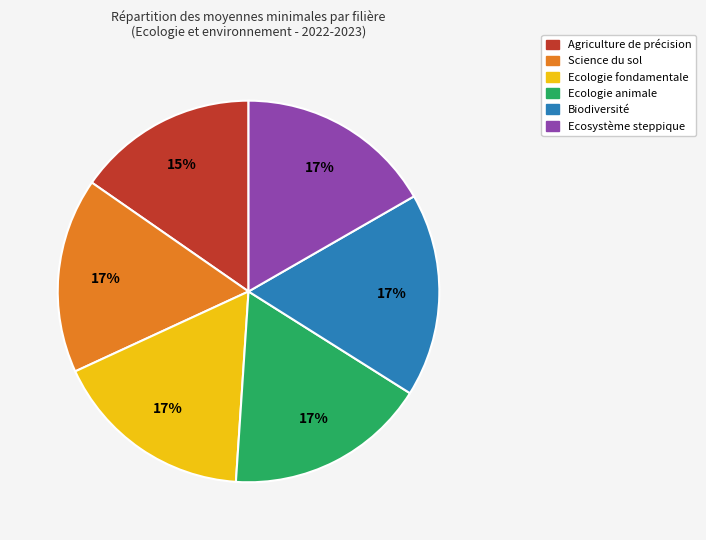

True or false: Science du sol accounts for 30% of the total.

False